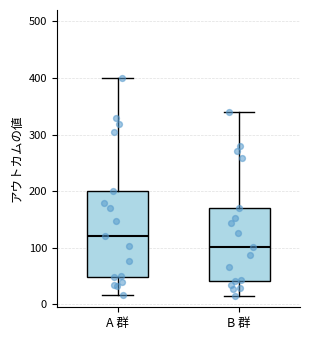

Reading left to right, read every box against the y-axis: the position of its median line, the range the box covers, and the ends of its whiskers. The values are not printed on the chart, so give them approximately, as read against the axis.

A 群: median 120, box 50 to 200, whiskers 20 to 400
B 群: median 100, box 40 to 170, whiskers 10 to 340